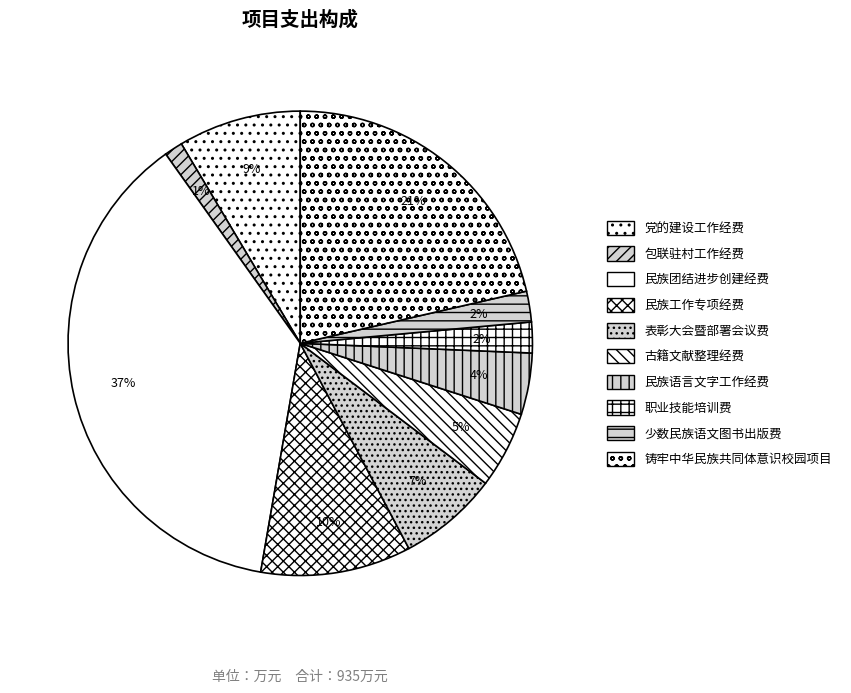

Is the sum of 古籍文献整理经费 and 民族工作专项经费 greater than half?

No